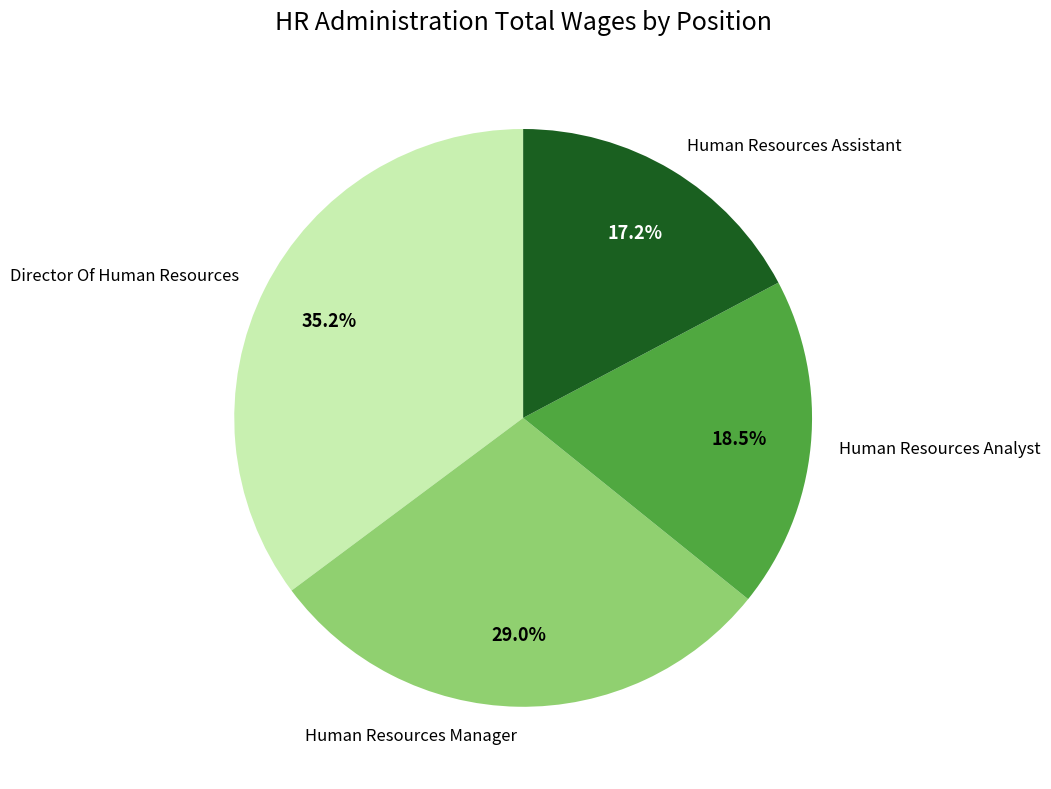

Does Human Resources Manager represent more than half of the total?

No